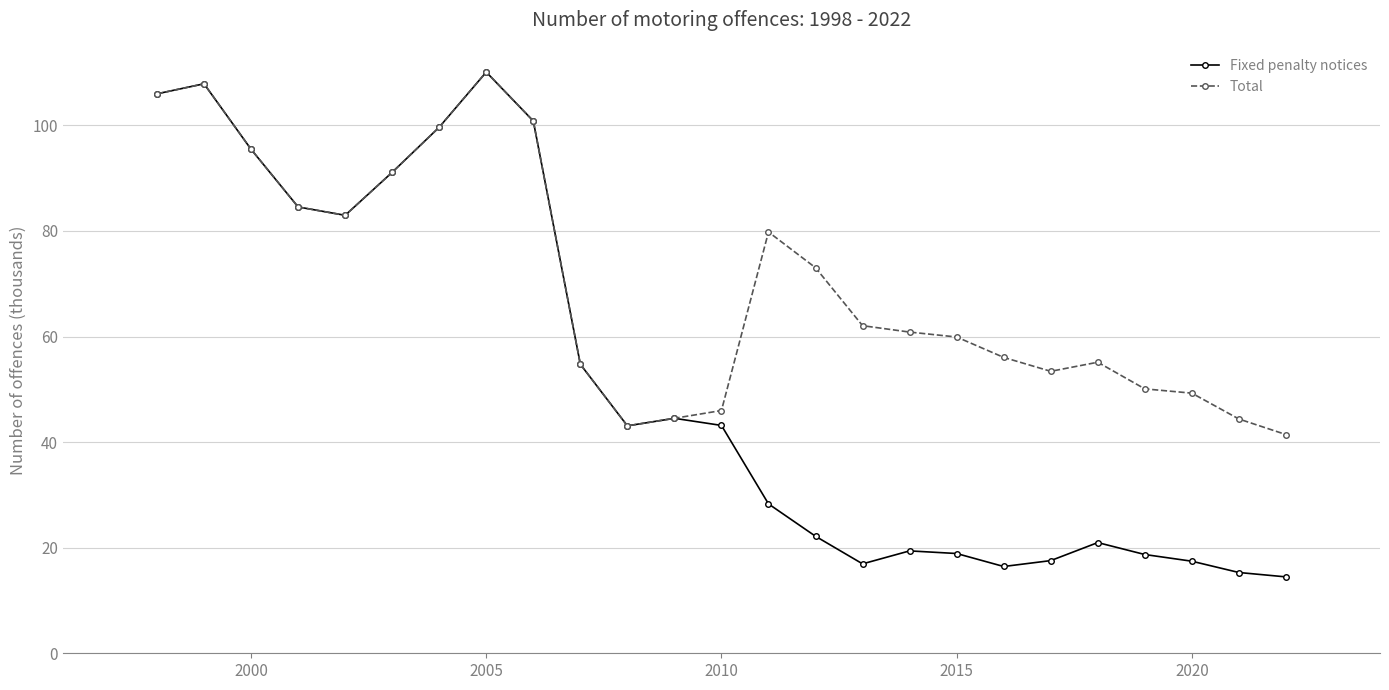

What is the value of the Fixed penalty notices point at the 7th from the left?

99.6